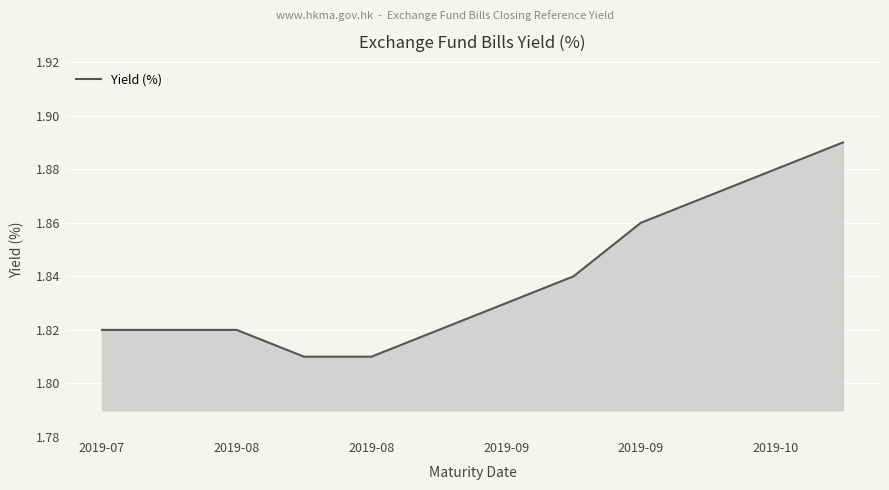

What is the difference between the maximum and minimum values?

0.1